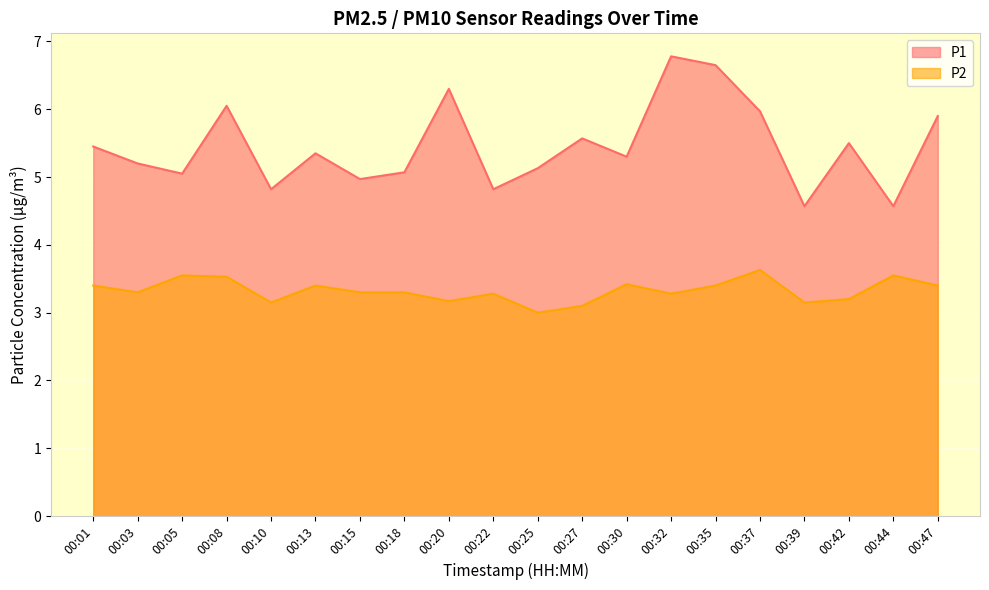

Count the P2 values in the range 3 to 4.

20